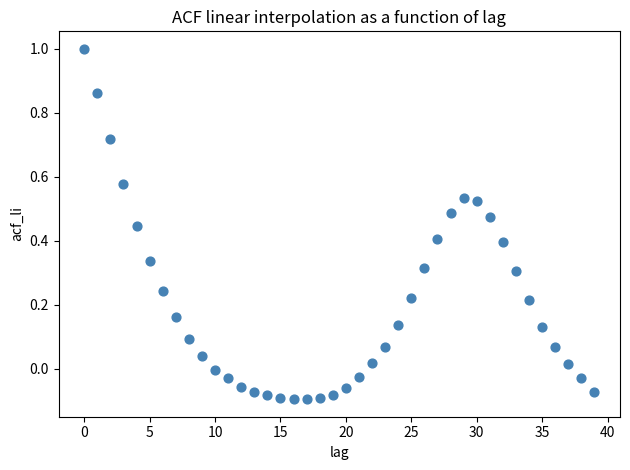

What is the range of Y values (max minus min)?

1.1